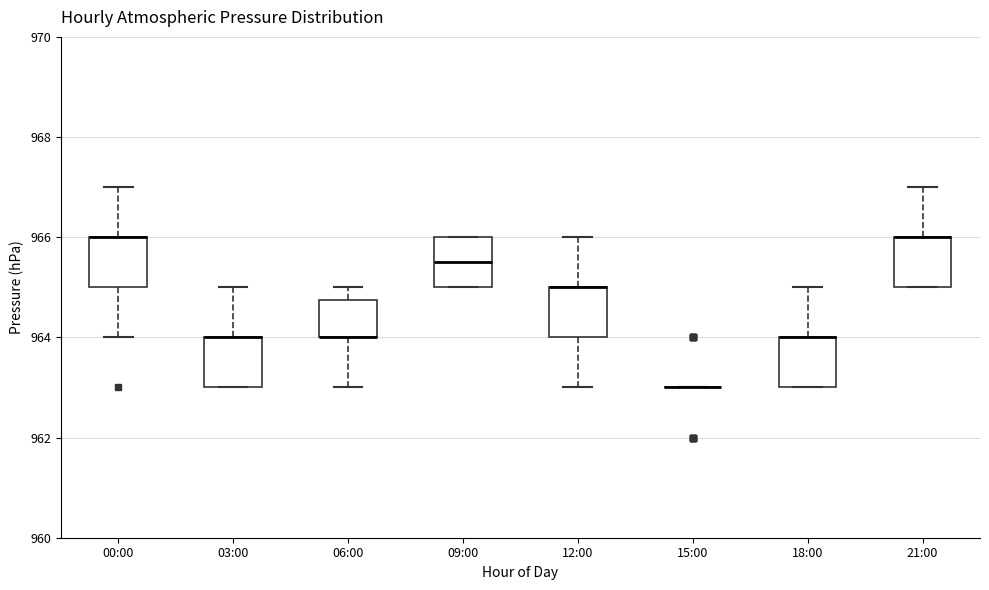

Reading left to right, transcribe this box plot: for each box, give where its median line is, the range the box spans, and where its two whiskers end, as read against the y-axis. The values are not printed on the chart, so give them approximately, as read against the axis.

00:00: median 966.0 (drawn on the box's upper edge), box 965.0 to 966.0, whiskers 964.0 to 967.0
03:00: median 964.0 (drawn on the box's upper edge), box 963.0 to 964.0, whiskers 963.0 to 965.0
06:00: median 964.0 (drawn on the box's lower edge), box 964.0 to 964.8, whiskers 963.0 to 965.0
09:00: median 965.6, box 965.0 to 966.0, whiskers 965.0 to 966.0
12:00: median 965.0 (drawn on the box's upper edge), box 964.0 to 965.0, whiskers 963.0 to 966.0
15:00: box collapsed to a line at 963.0, whiskers 963.0 to 963.0
18:00: median 964.0 (drawn on the box's upper edge), box 963.0 to 964.0, whiskers 963.0 to 965.0
21:00: median 966.0 (drawn on the box's upper edge), box 965.0 to 966.0, whiskers 965.0 to 967.0